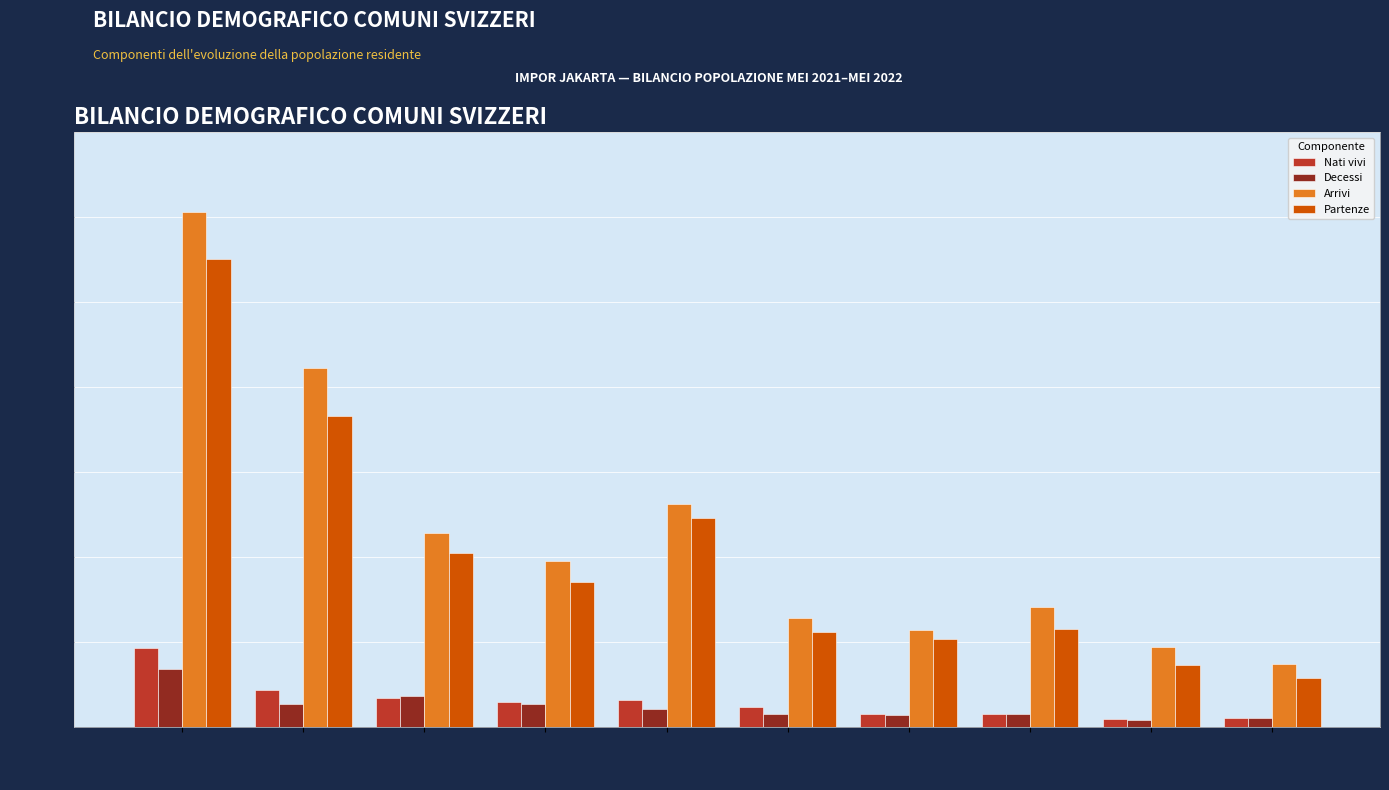

What is the greatest value displayed?

30311